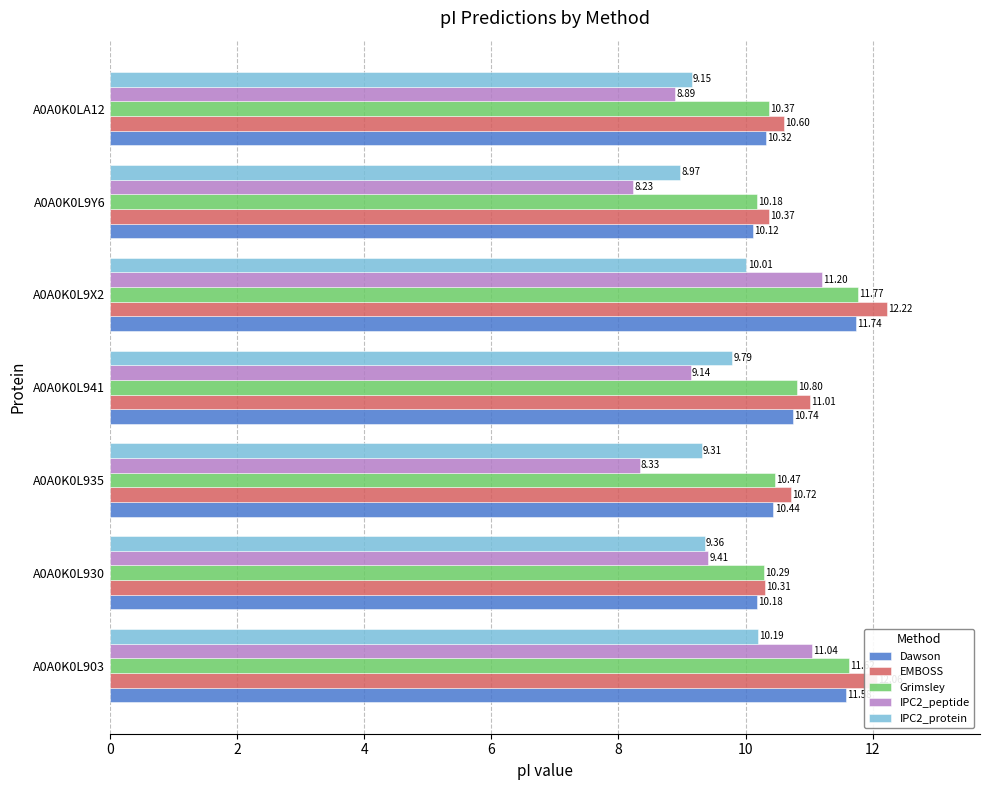

What is the difference between the second highest and minimum values in the IPC2_peptide series?

2.8